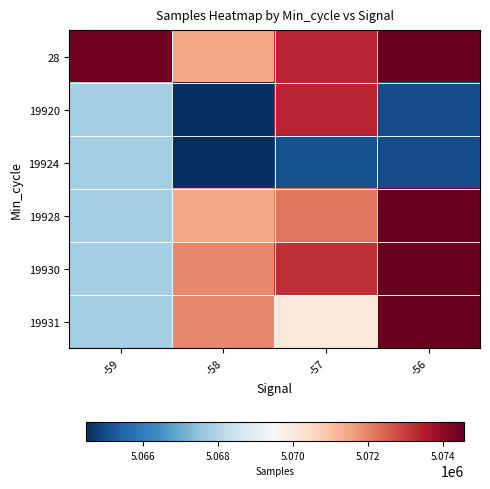

What is the minimum value shown in the chart?

5064475